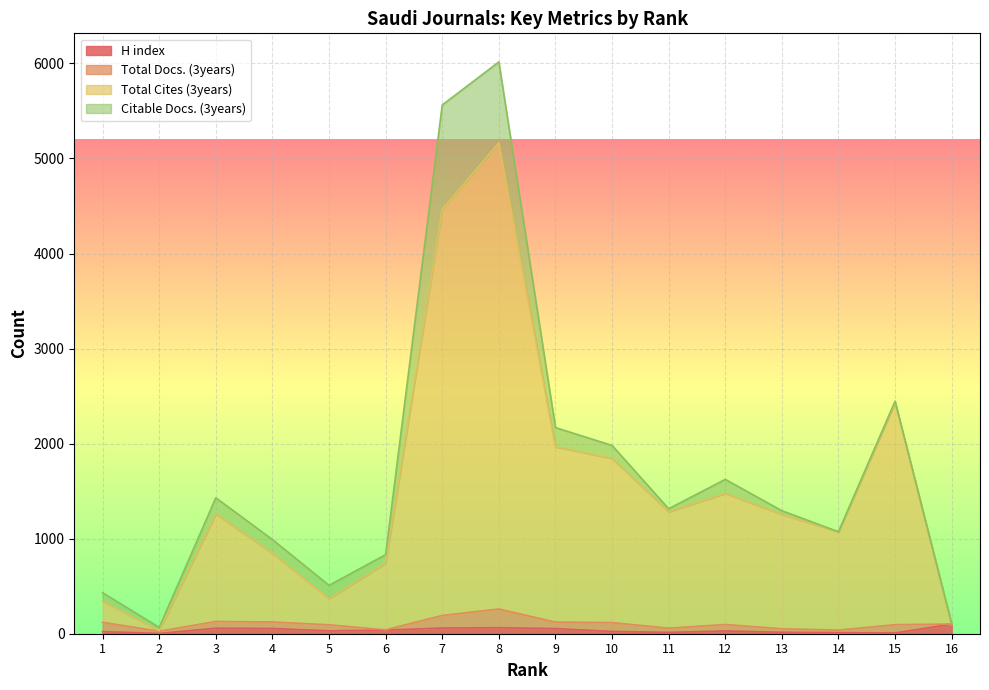

True or false: Total Cites (3years) and H index intersect in this chart.

False